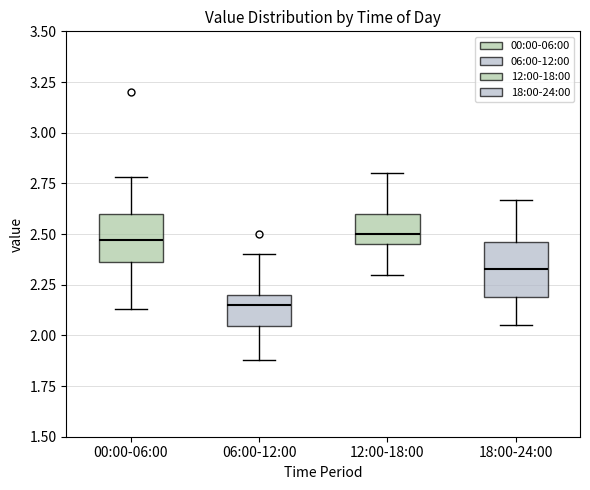

Reading left to right, transcribe this box plot: for each box, give where its median line is, the range the box spans, and where its two whiskers end, as read against the y-axis. The values are not printed on the chart, so give them approximately, as read against the axis.

00:00-06:00: median 2.45, box 2.35 to 2.60, whiskers 2.15 to 2.80
06:00-12:00: median 2.15, box 2.05 to 2.20, whiskers 1.90 to 2.40
12:00-18:00: median 2.50, box 2.45 to 2.60, whiskers 2.30 to 2.80
18:00-24:00: median 2.35, box 2.20 to 2.45, whiskers 2.05 to 2.65